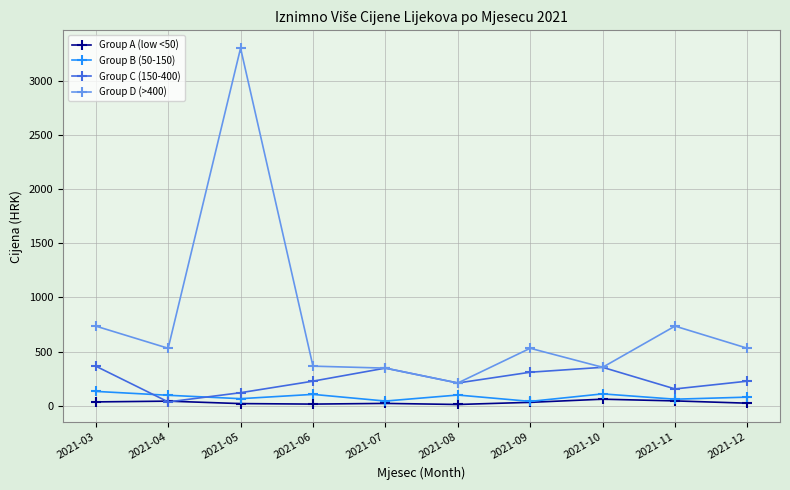

Is the value of Group D (>400) at 2021-11 greater than the value of Group C (150-400) at 2021-09?

Yes